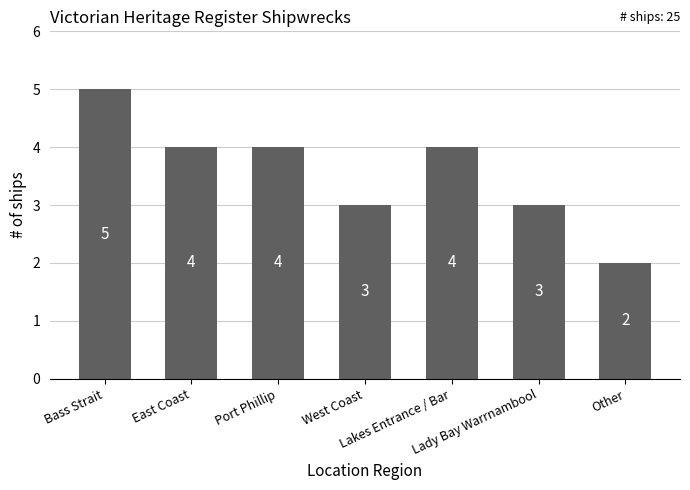

Reading left to right, transcribe all the data shown in this chart.

Bass Strait=5	East Coast=4	Port Phillip=4	West Coast=3	Lakes Entrance / Bar=4	Lady Bay Warrnambool=3	Other=2